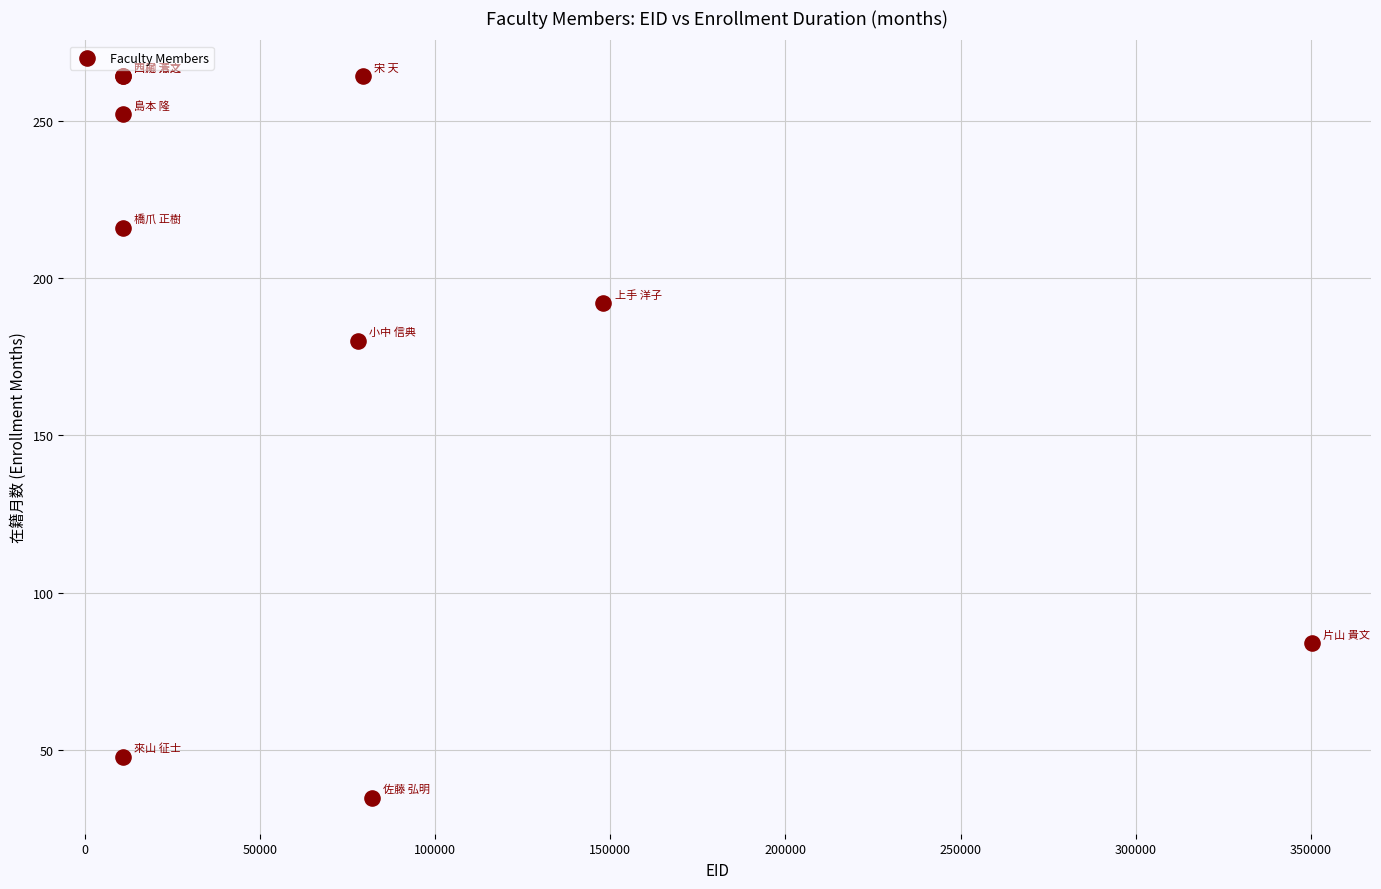

What Y value in the scatter plot is closest to 149?

180